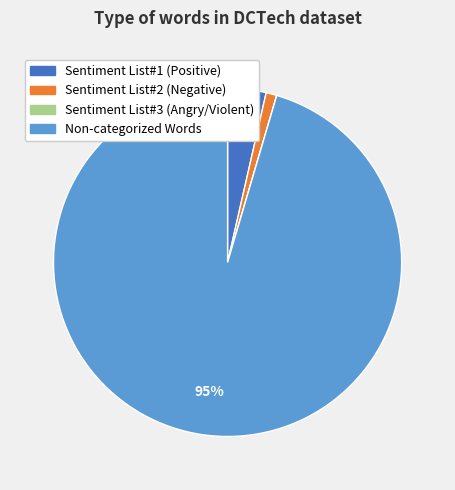

Is the sum of Sentiment List#2 (Negative) and Non-categorized Words greater than half?

Yes